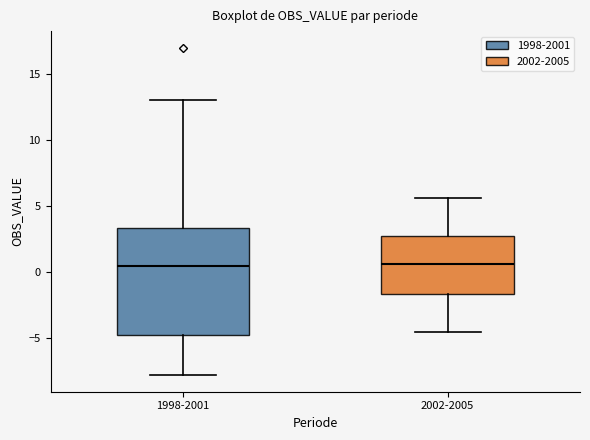

Reading left to right, read every box against the y-axis: the position of its median line, the range the box covers, and the ends of its whiskers. The values are not printed on the chart, so give them approximately, as read against the axis.

1998-2001: median 0.5, box -5.0 to 3.5, whiskers -8.0 to 13.0
2002-2005: median 0.5, box -1.5 to 3.0, whiskers -4.5 to 5.5